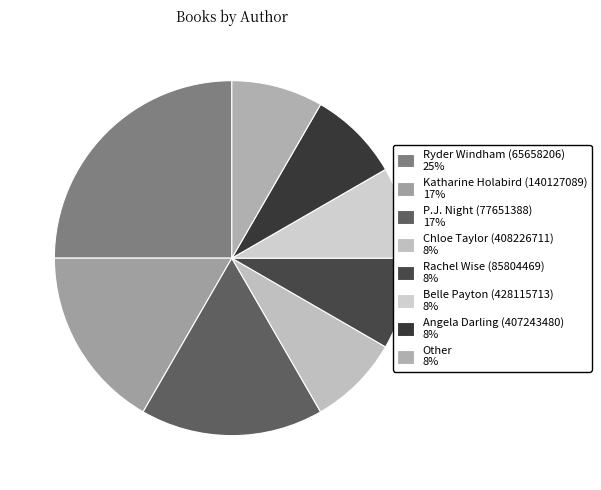

Count the number of slices in the pie.

8